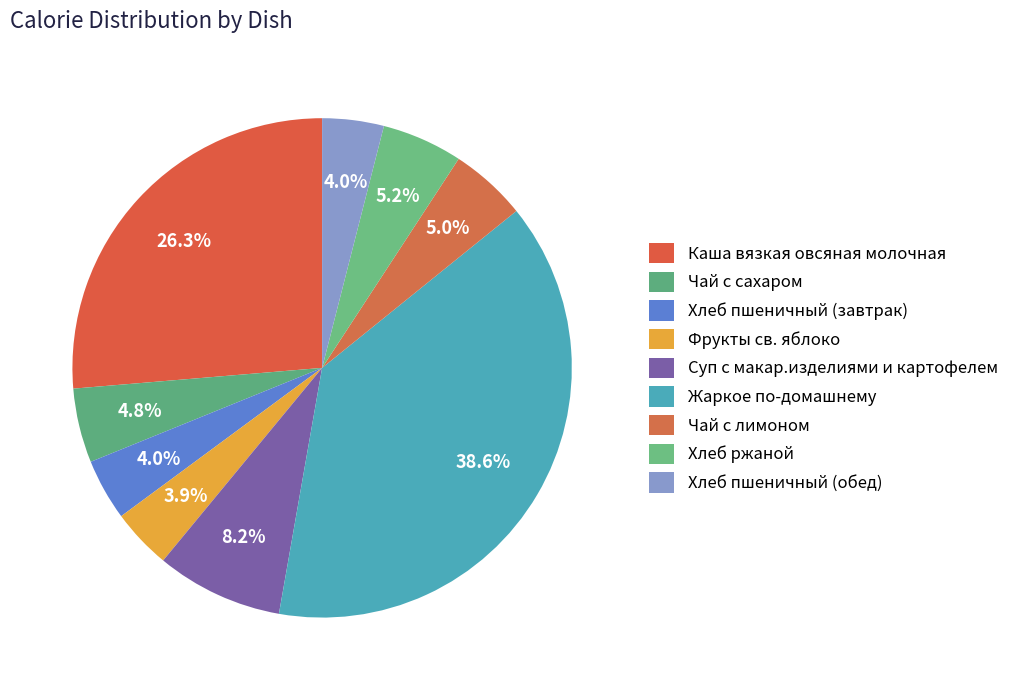

How many segments does this pie chart have?

9